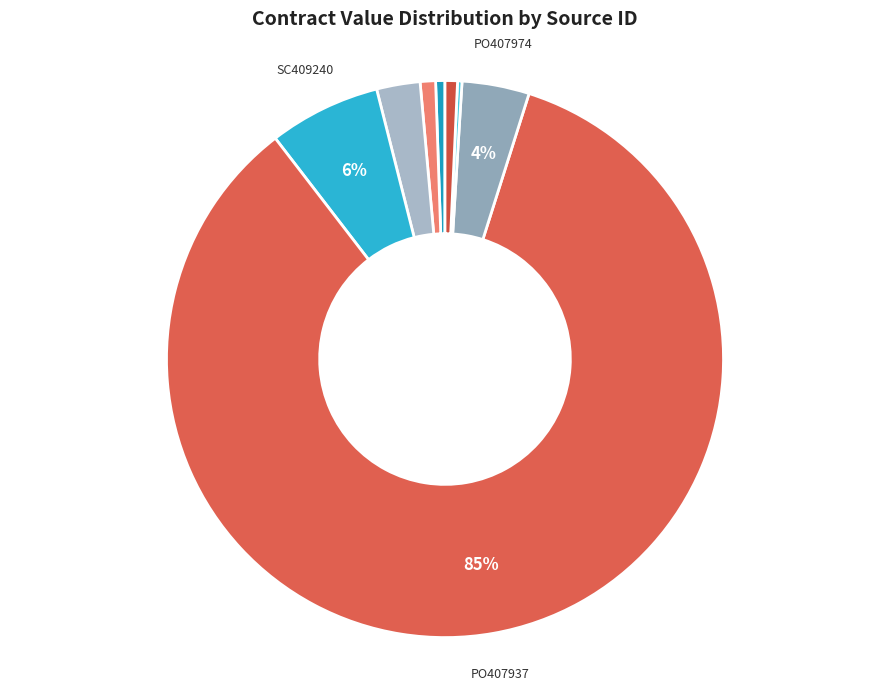

How many segments does this pie chart have?

8